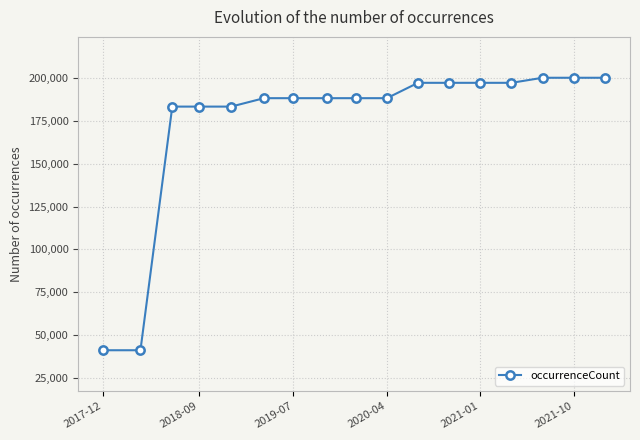

What is the smallest value displayed?

41032